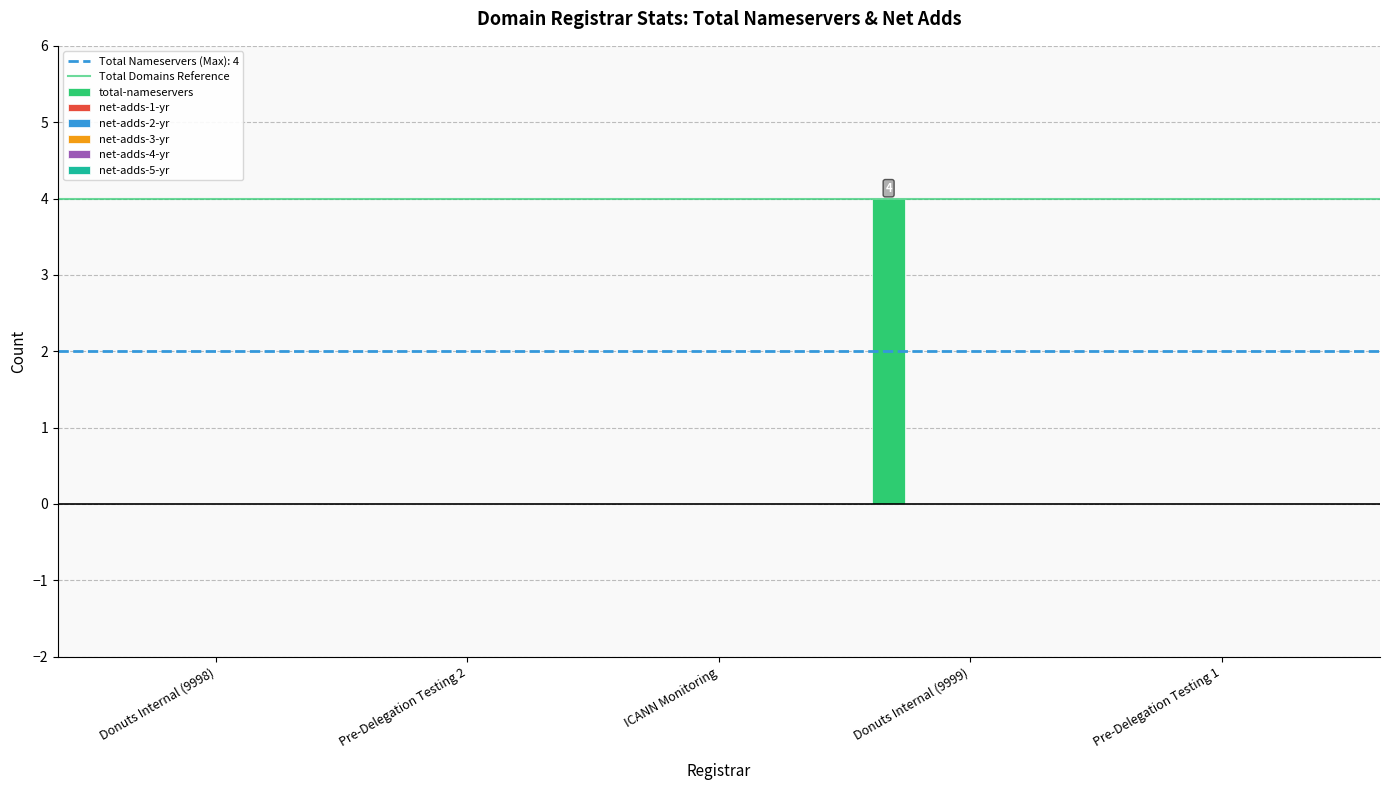

What is the maximum value shown in the chart?

4